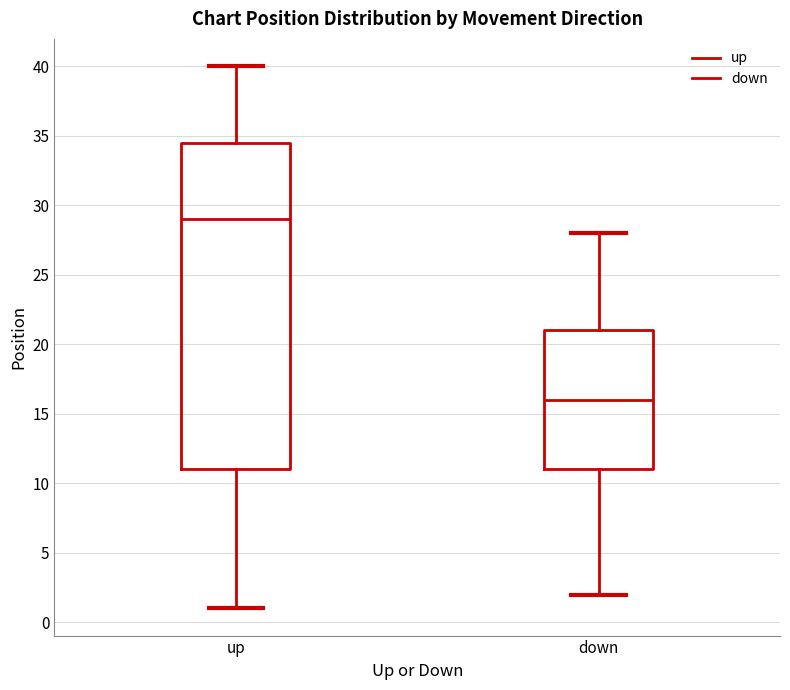

Reading left to right, read every box against the y-axis: the position of its median line, the range the box covers, and the ends of its whiskers. The values are not printed on the chart, so give them approximately, as read against the axis.

up: median 29.0, box 11.0 to 34.5, whiskers 1.0 to 40.0
down: median 16.0, box 11.0 to 21.0, whiskers 2.0 to 28.0